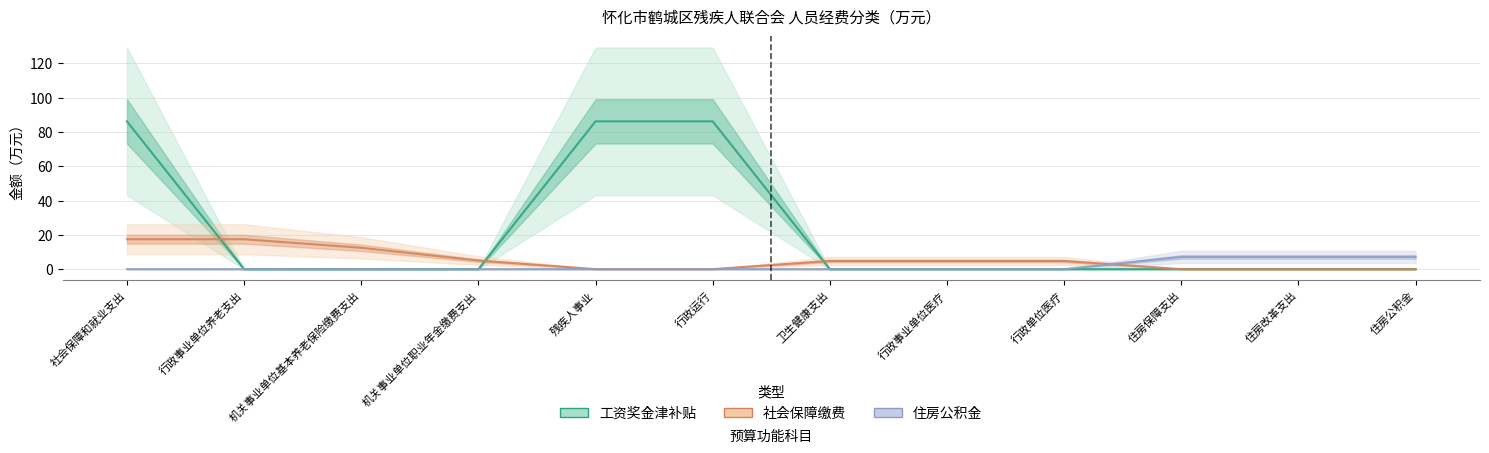

At 住房公积金, list the series in order from largest to smallest.

住房公积金, 工资奖金津补贴, 社会保障缴费